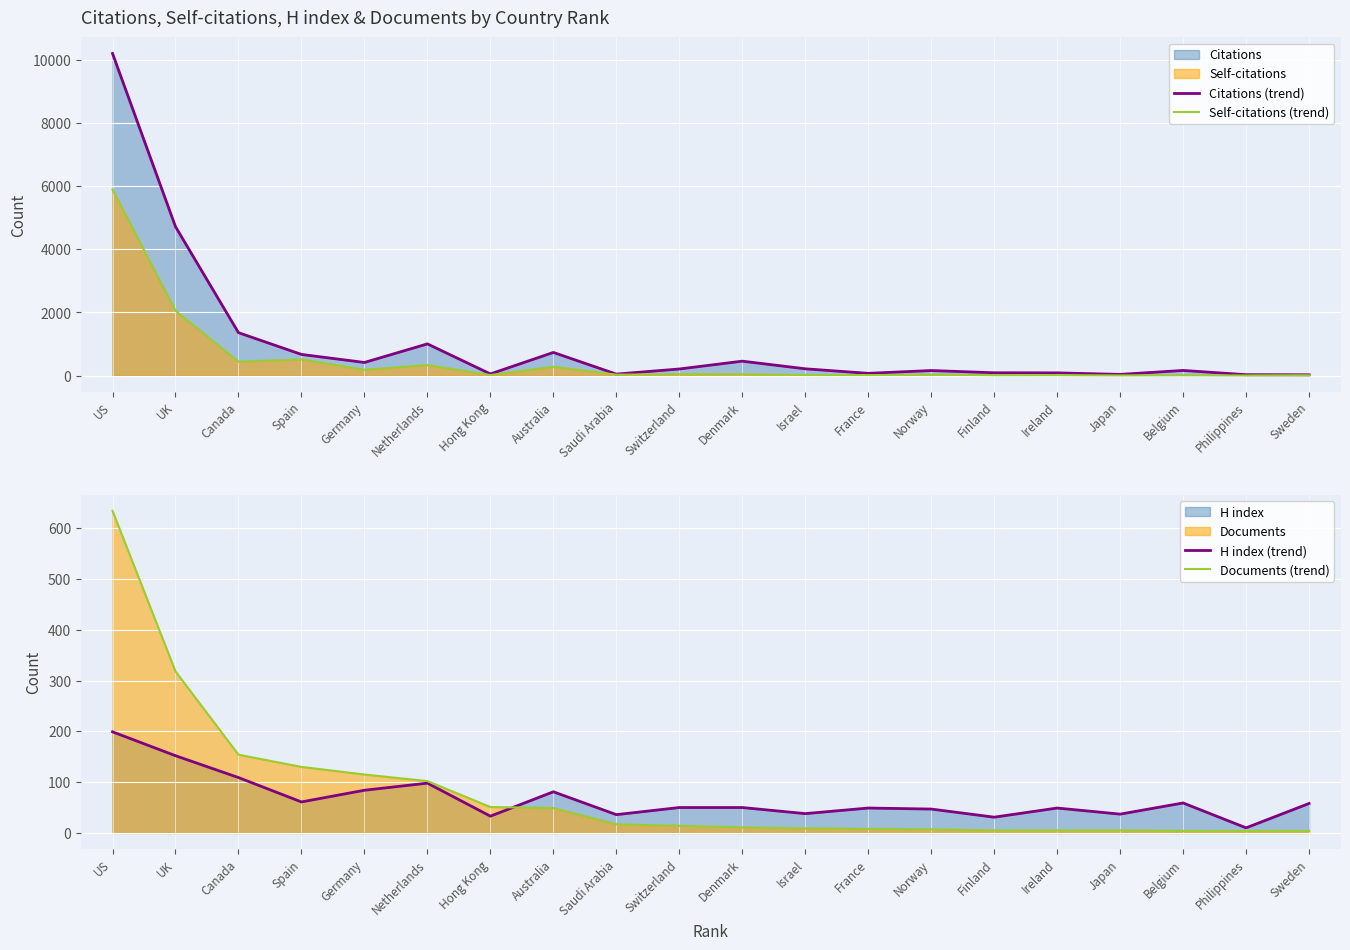

True or false: H index (trend) has a value of 30 at Belgium.

False